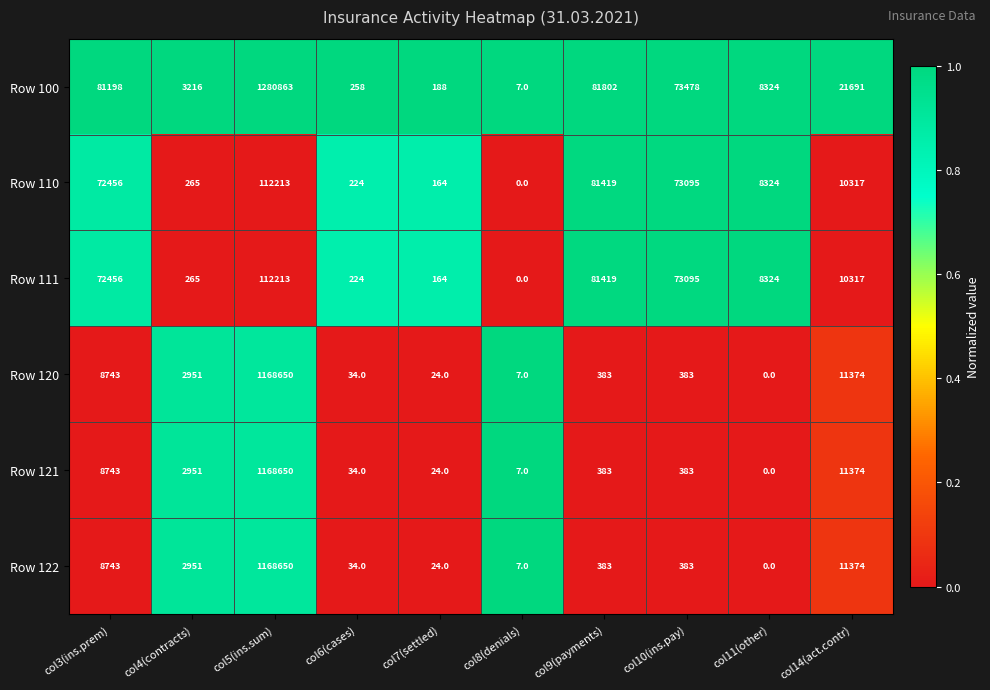

List the labels in order of Row 110 value, largest first.

col5(ins.sum), col9(payments), col10(ins.pay), col3(ins.prem), col14(act.contr), col11(other), col4(contracts), col6(cases), col7(settled), col8(denials)